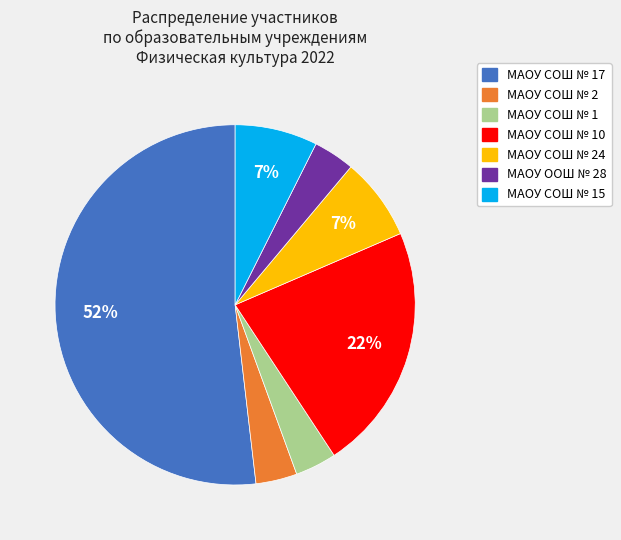

Is there any slice that represents more than half of the pie?

Yes